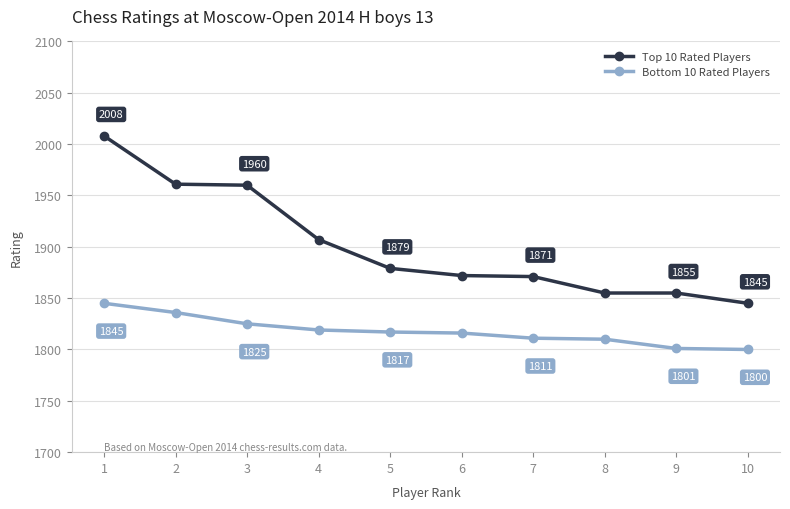

The Bottom 10 Rated Players series shows 886 at 5. True or false?

False